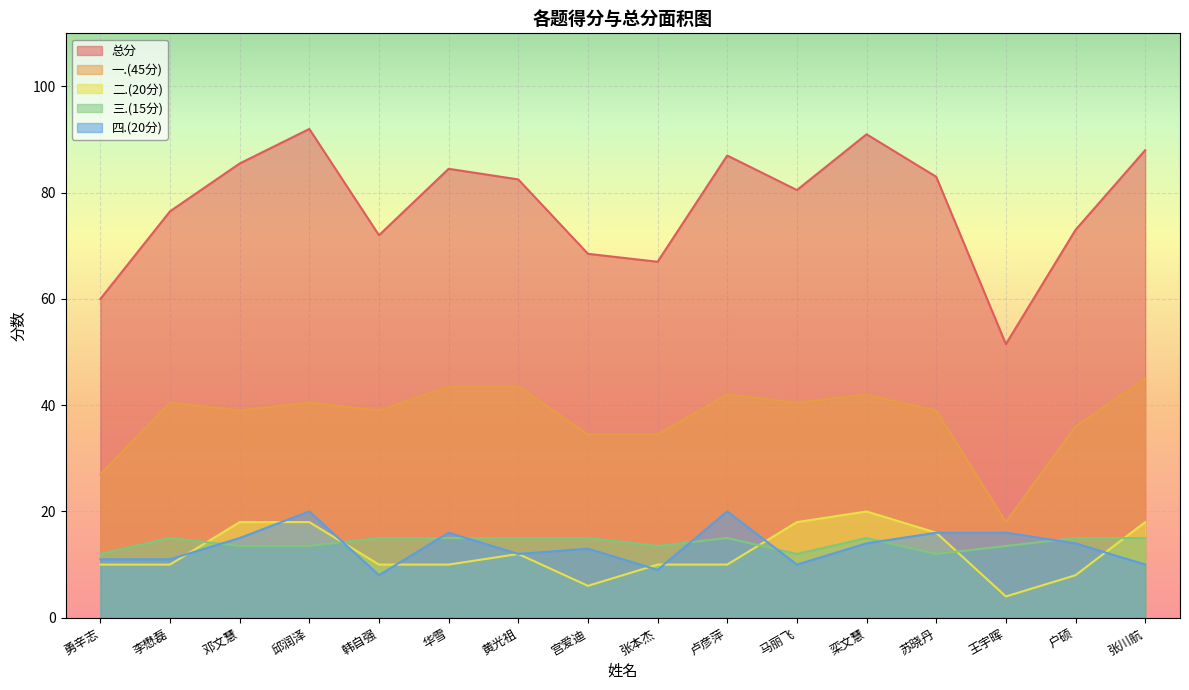

Where is 三.(15分) nearest to the value 13?

邓文慧